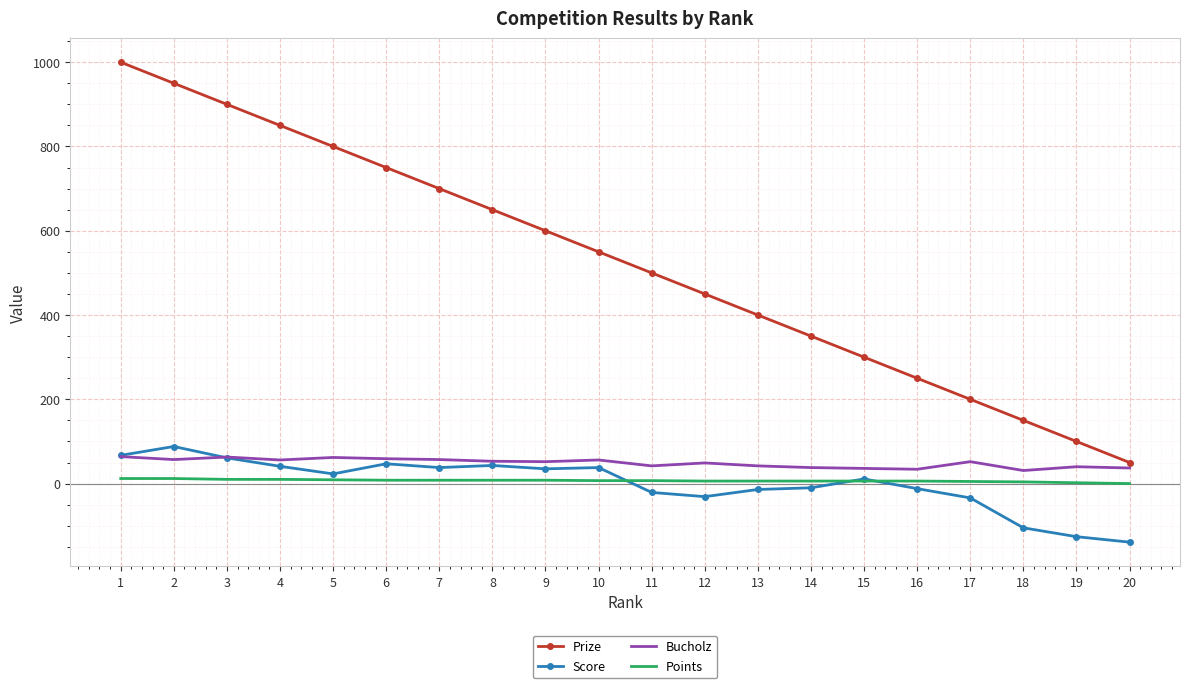

What are all the series names shown in the legend?

Prize, Score, Bucholz, Points